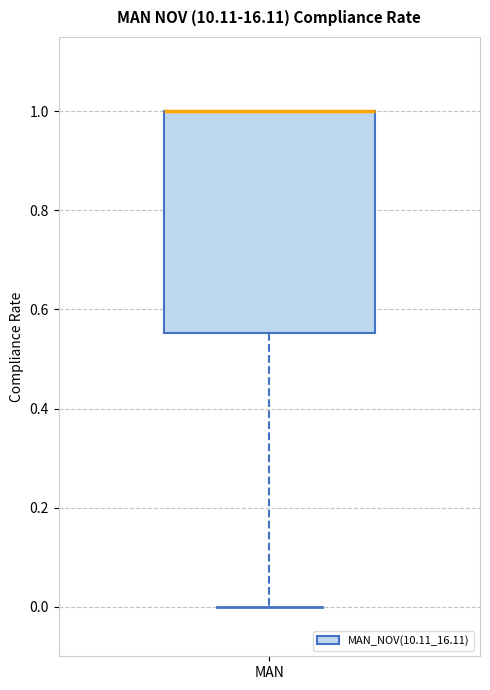

Transcribe this box plot: give where the median line is, the range the box spans, and where the two whiskers end, as read against the y-axis. The values are not printed on the chart, so give them approximately, as read against the axis.

median 1.00 (drawn on the box's upper edge), box 0.56 to 1.00, whiskers 0.00 to 1.00